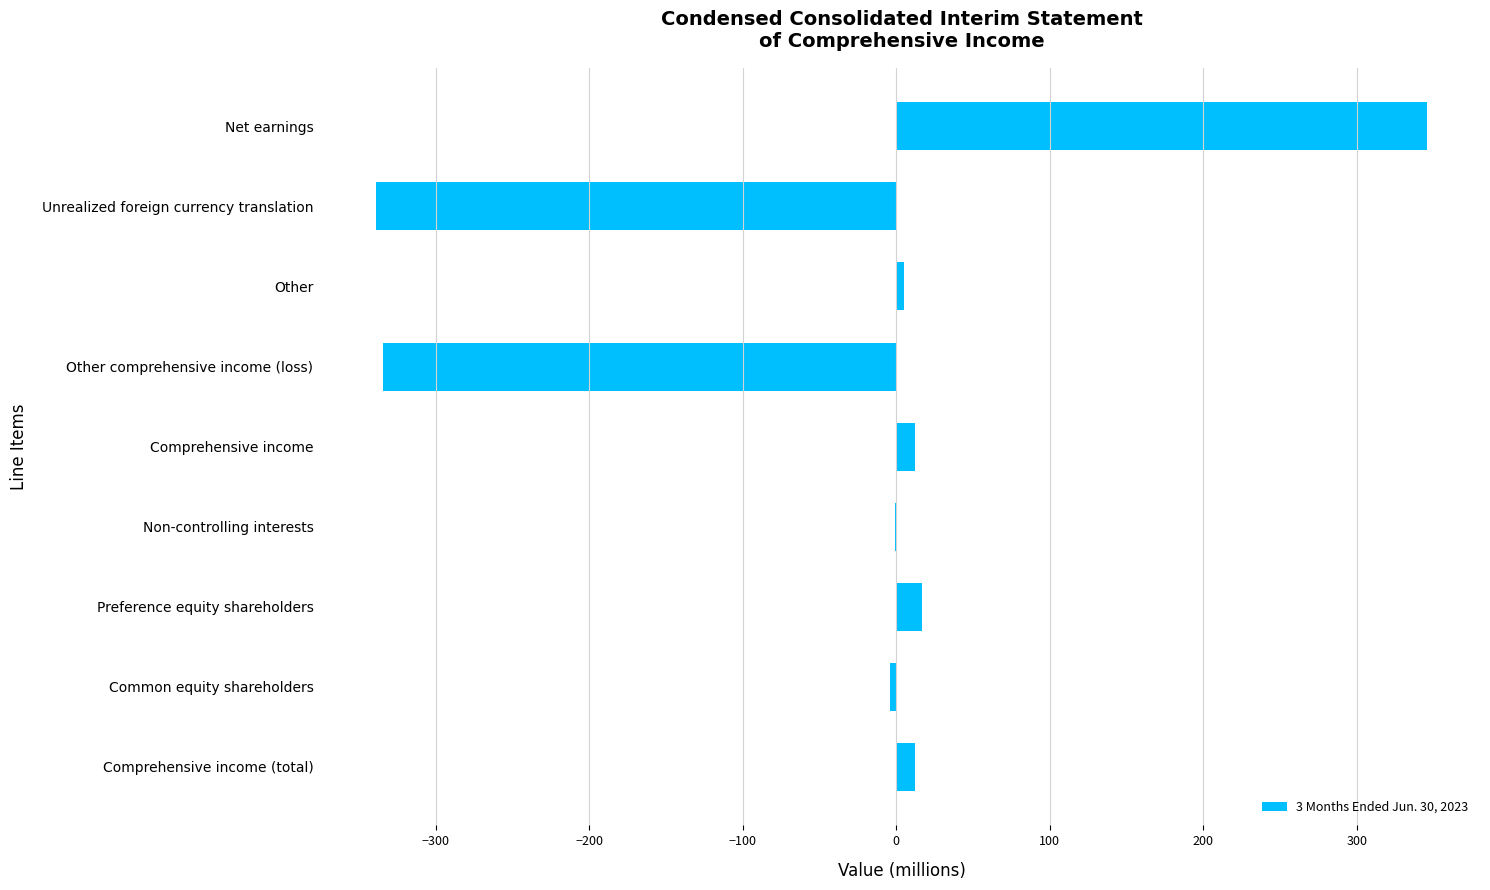

True or false: the data shows -334 at Other comprehensive income (loss).

True